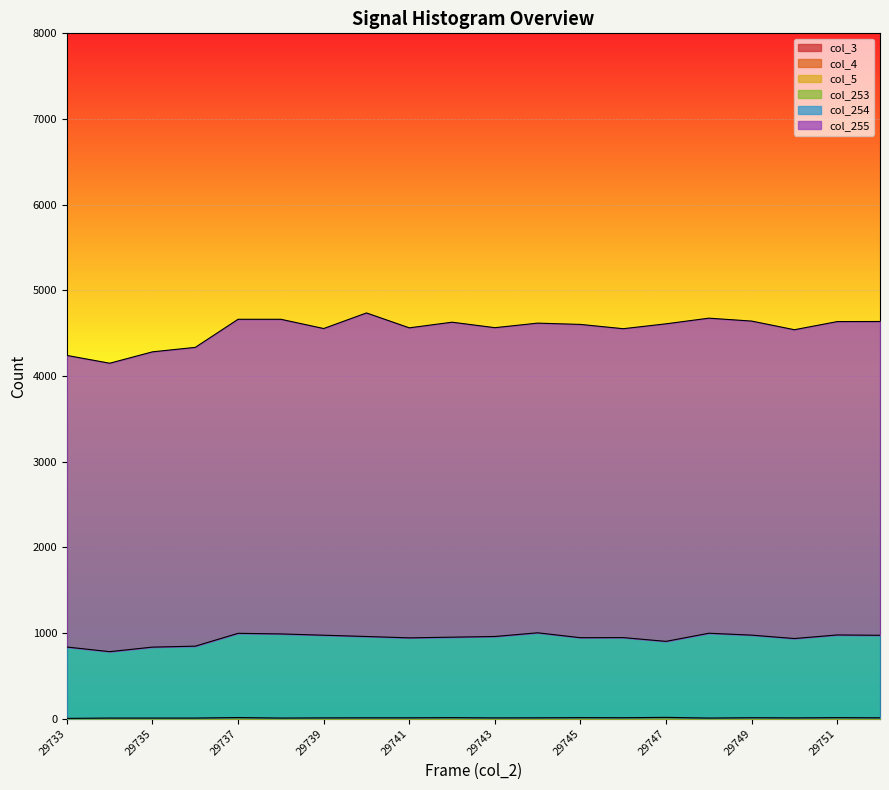

What are all the series names shown in the legend?

col_3, col_4, col_5, col_253, col_254, col_255